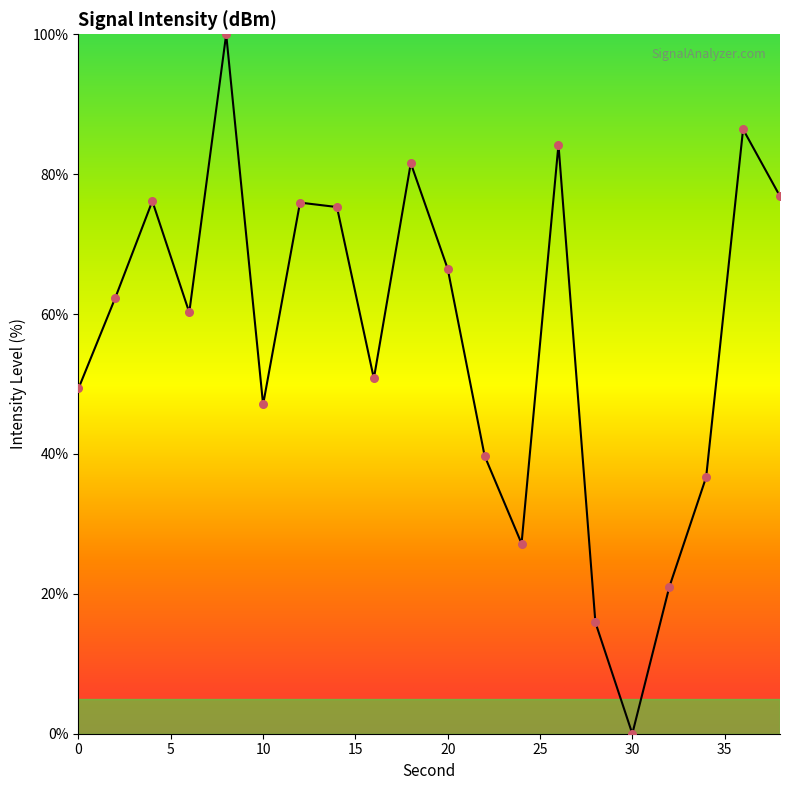

What is the difference between the maximum and minimum values?

100.0